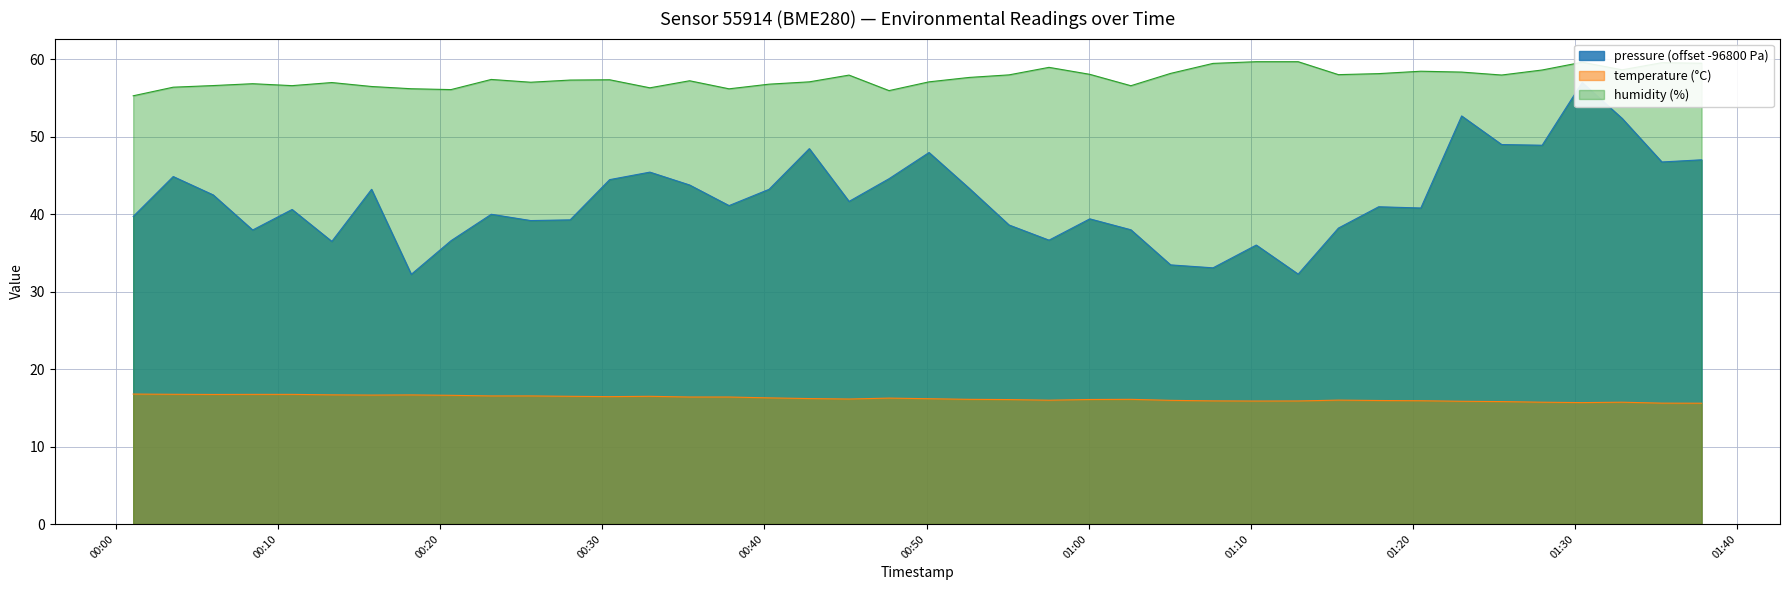

Which category has the highest value in the humidity series?

2023-06-14T01:10:20